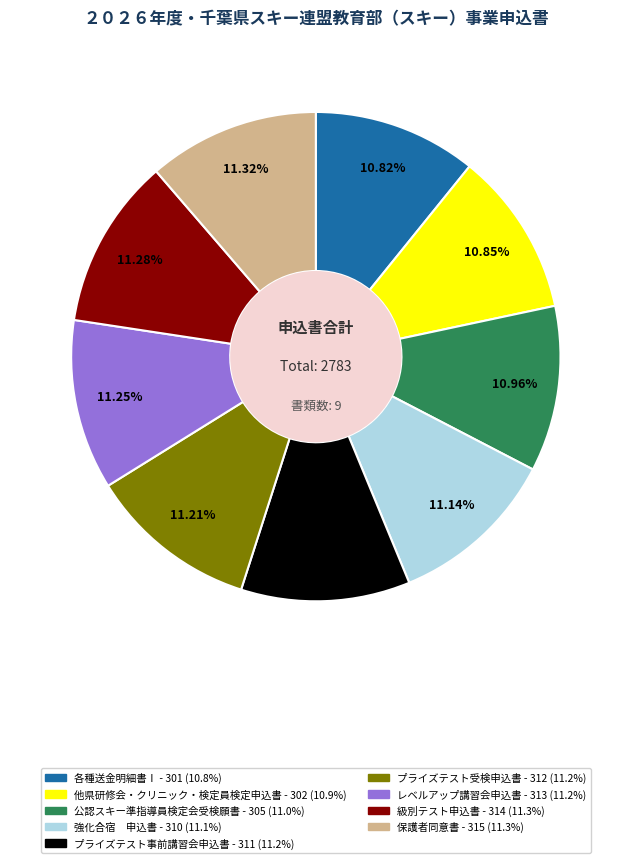

What is the ratio of the value at レベルアップ講習会申込書 to the value at 級別テスト申込書?

1.0